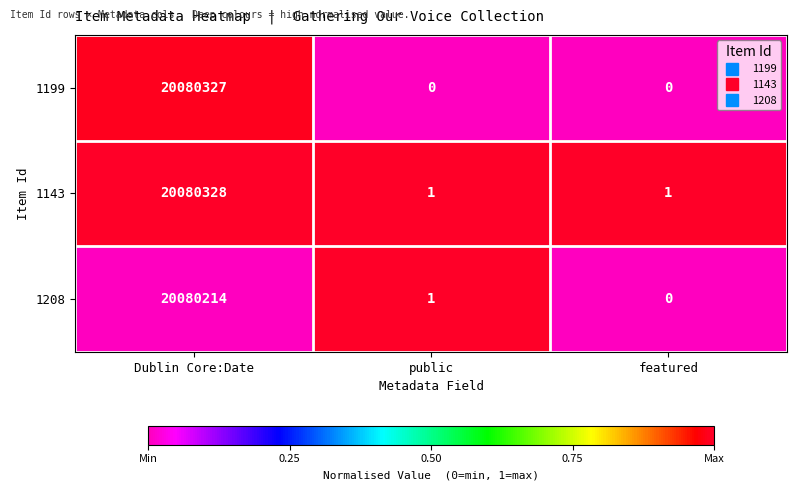

Which series has the largest total across all categories?

1143